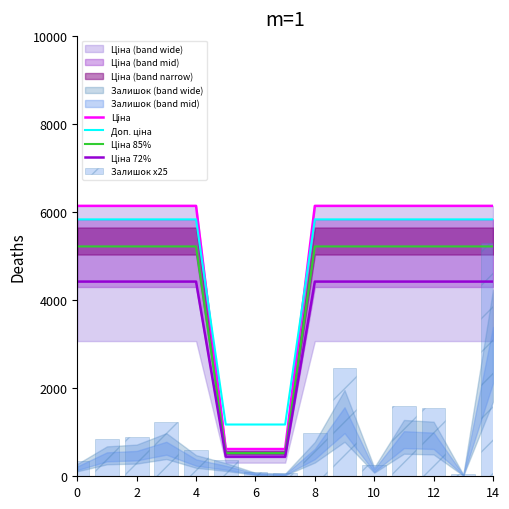

Reading right to left, what are all the values shown in this chart?

Ціна: 6143.2	6143.2	6143.2	6143.2	6143.2	6143.2	6143.2	618.9	618.9	618.9	6143.2	6143.2	6143.2	6143.2	6143.2
Доп. ціна: 5836.1	5836.1	5836.1	5836.1	5836.1	5836.1	5836.1	1176.1	1176.1	1176.1	5836.1	5836.1	5836.1	5836.1	5836.1
Ціна 85%: 5221.8	5221.8	5221.8	5221.8	5221.8	5221.8	5221.8	526.1	526.1	526.1	5221.8	5221.8	5221.8	5221.8	5221.8
Ціна 72%: 4423.1	4423.1	4423.1	4423.1	4423.1	4423.1	4423.1	445.6	445.6	445.6	4423.1	4423.1	4423.1	4423.1	4423.1
Залишок x25: 5300.0	50.0	1550.0	1600.0	250.0	2450.0	975.0	75.0	100.0	375.0	600.0	1225.0	900.0	850.0	350.0